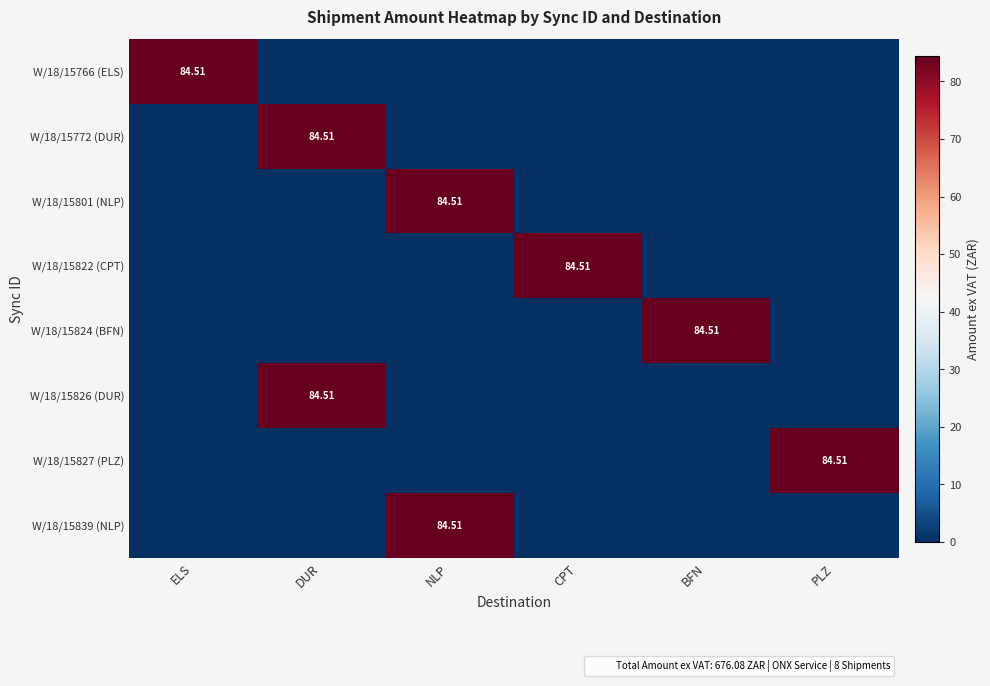

At which category does the chart reach its peak across all series?

ELS